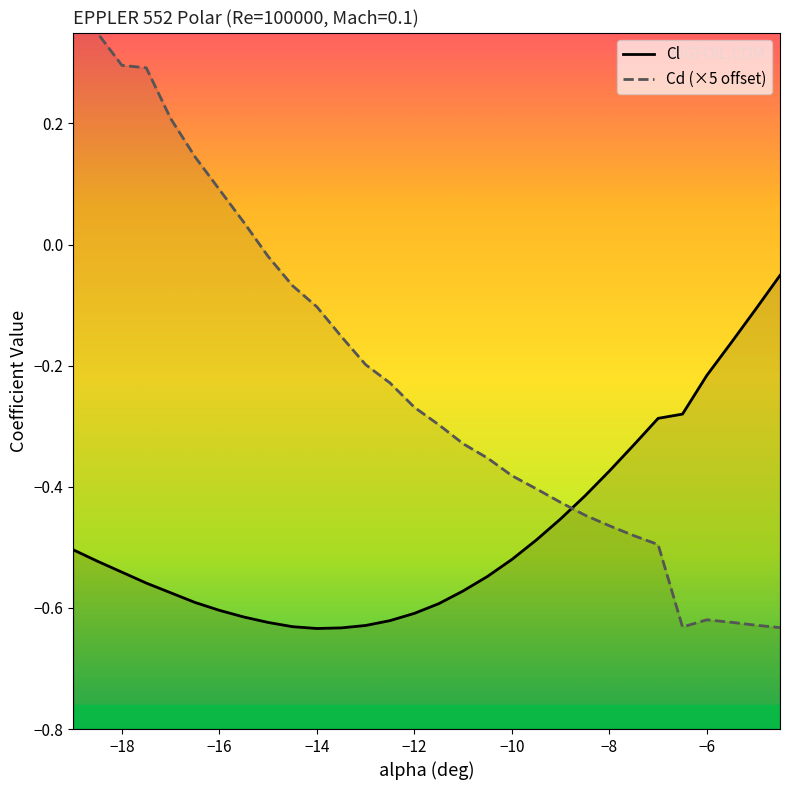

Which series has the widest spread of values?

Cd